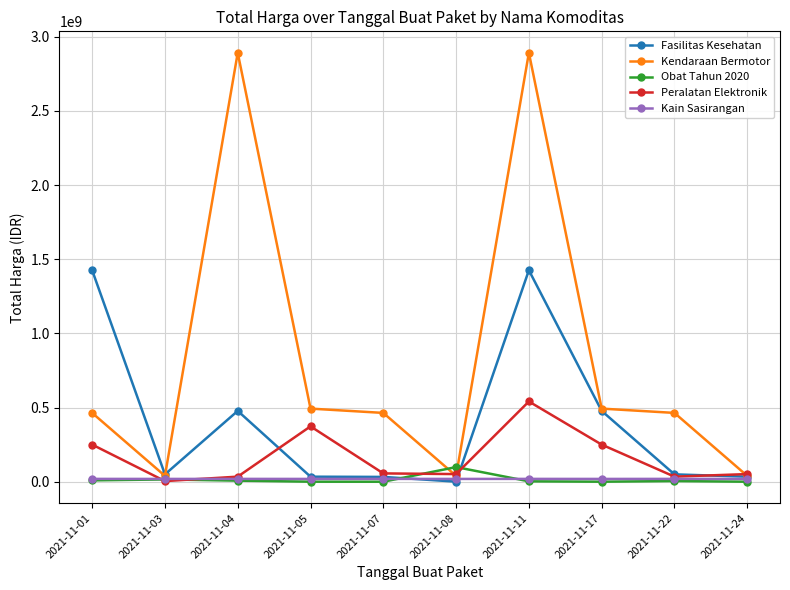

How many interior local peaks does the Peralatan Elektronik series have?

2